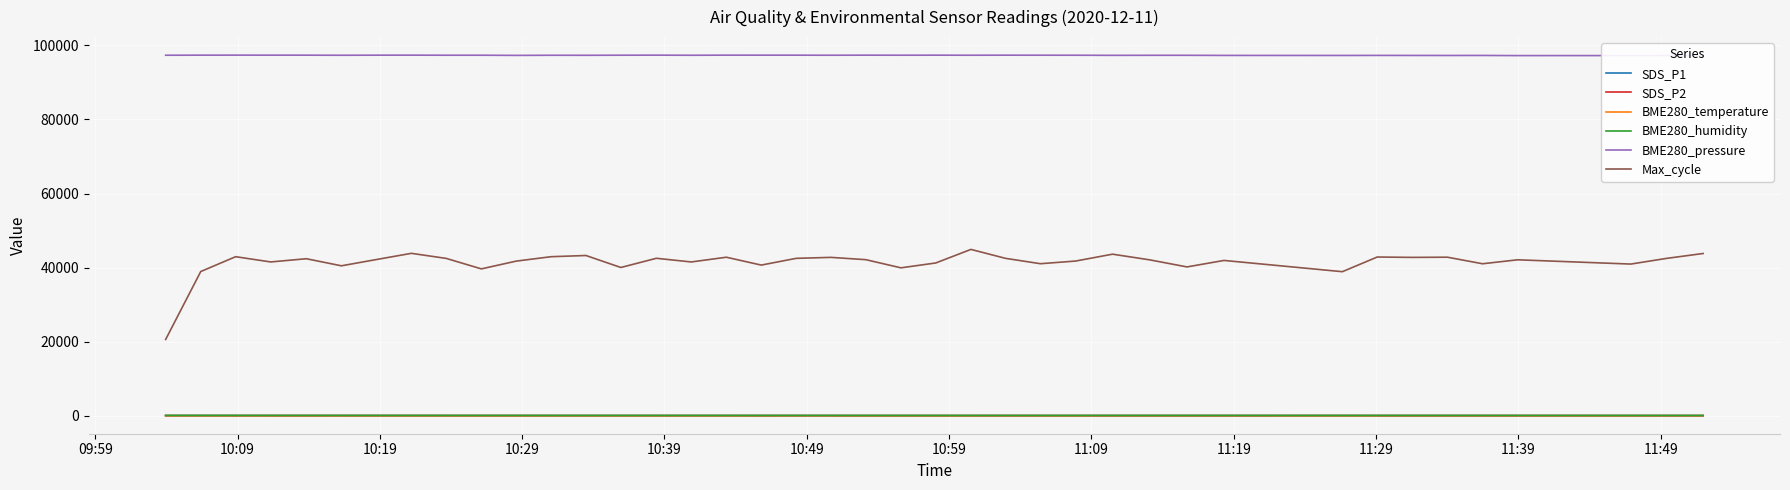

What is the greatest value displayed?

97382.9